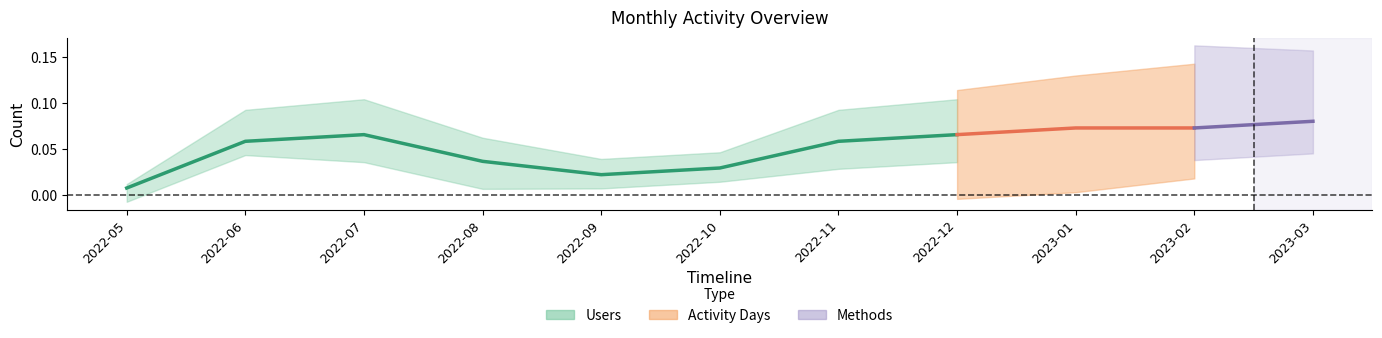

Where is the first local maximum?

2022-07